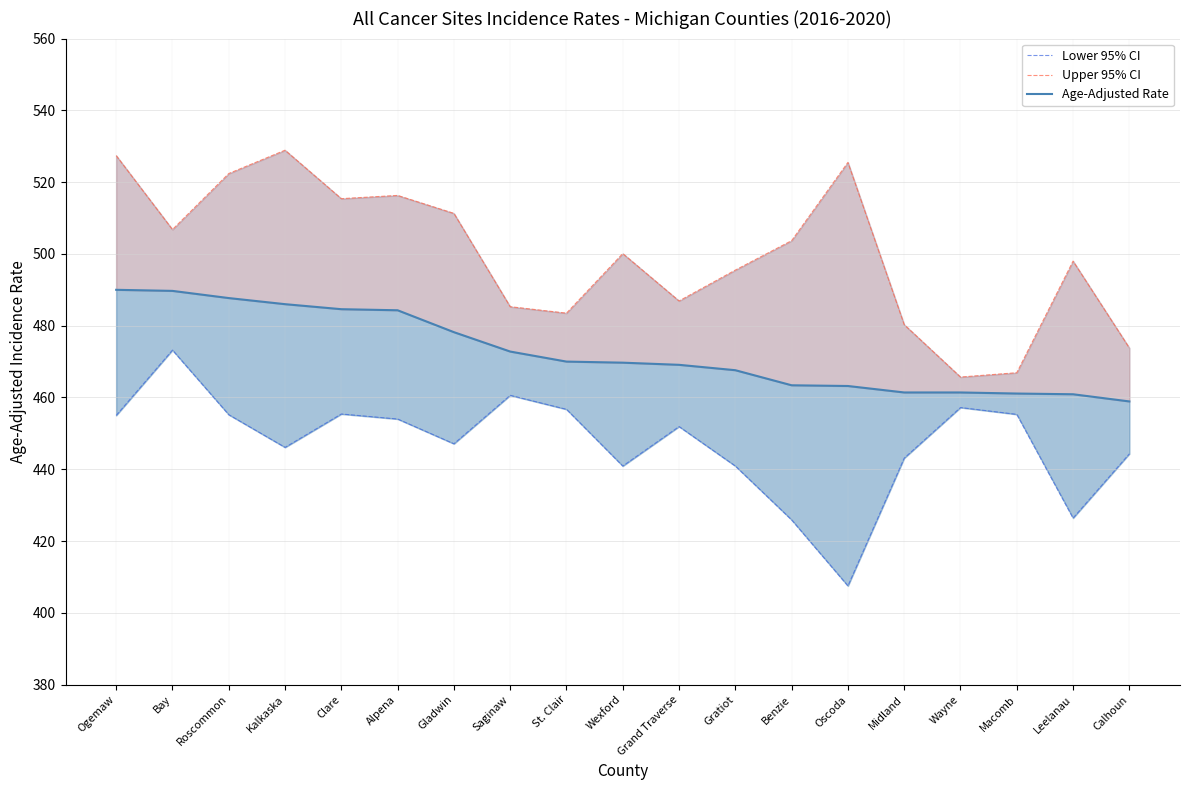

Which series has the largest total across all categories?

Upper 95% CI